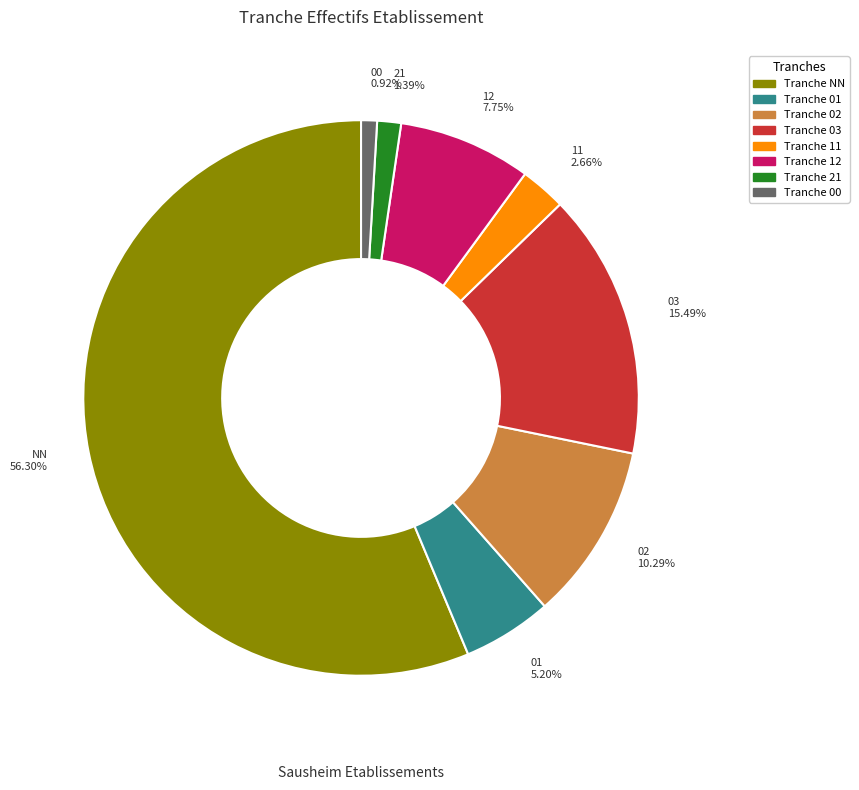

Is there any slice that represents more than half of the pie?

Yes